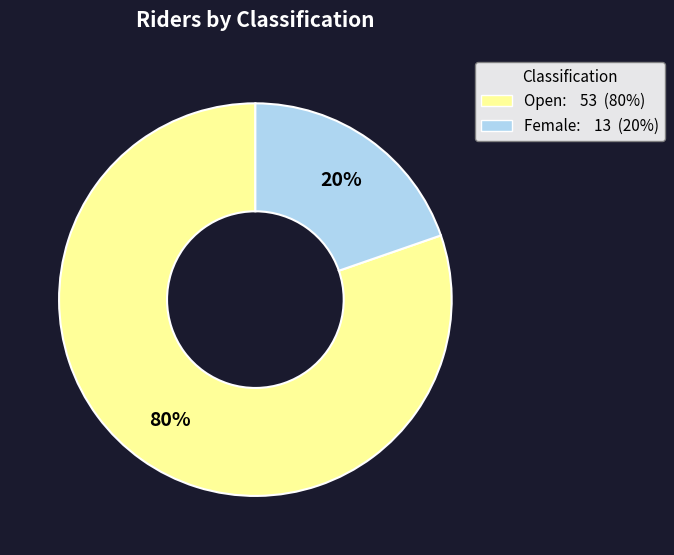

Is there a majority slice in this chart?

Yes